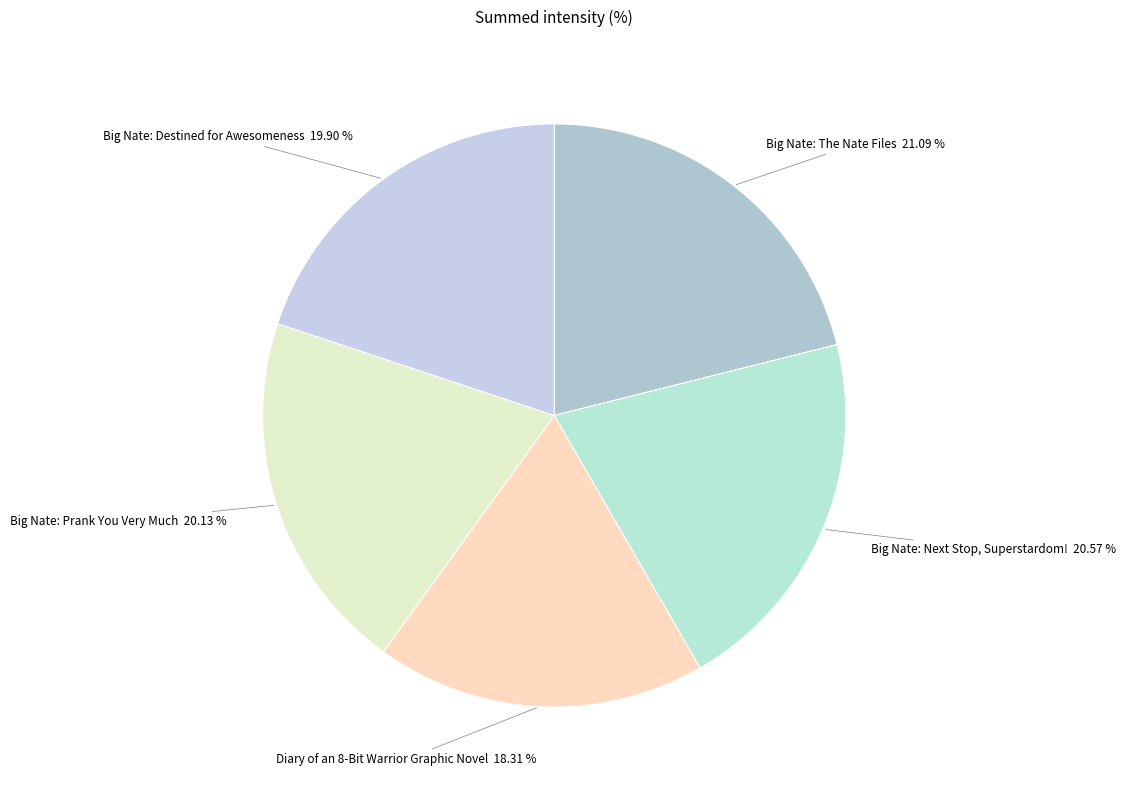

How many slices are in this pie chart?

5